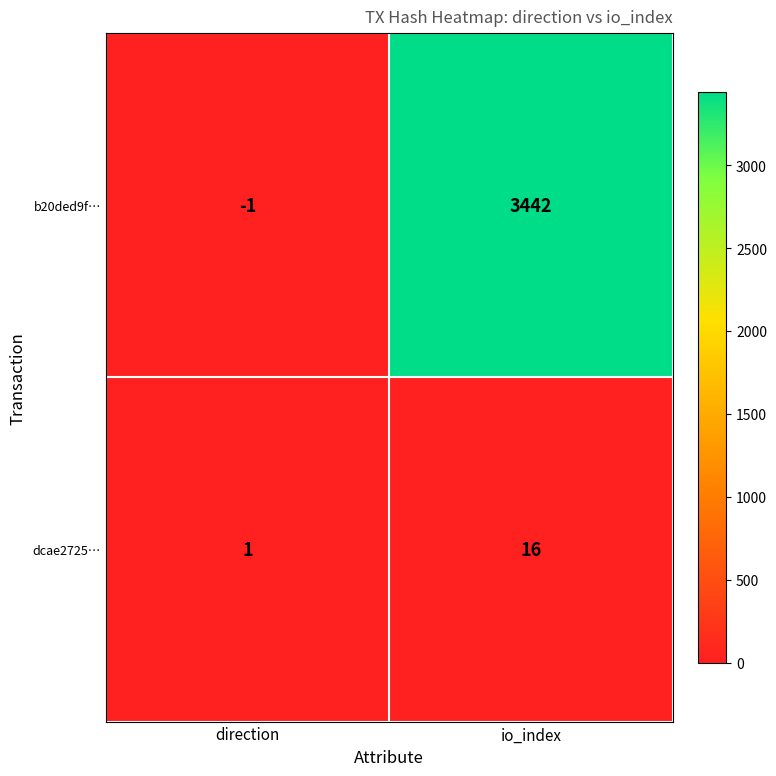

Rank the series by their maximum value, from lowest to highest.

dcae2725…, b20ded9f…